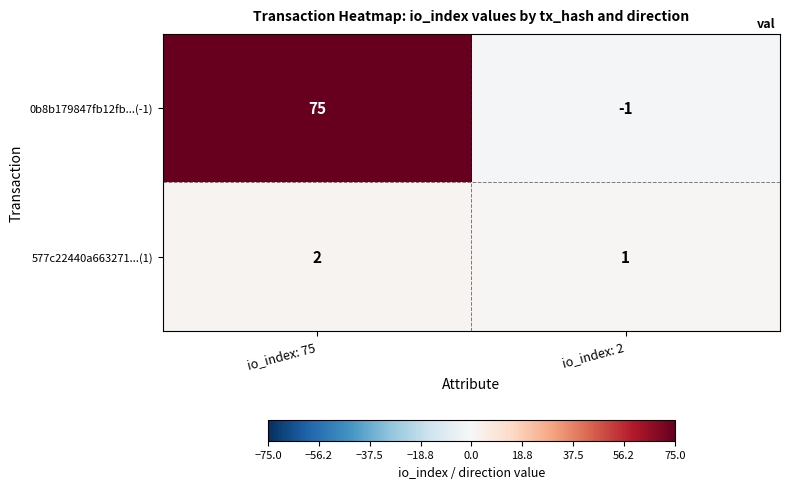

What is the difference between the maximum and minimum values in the 0b8b179847fb12fb...(-1) series?

76